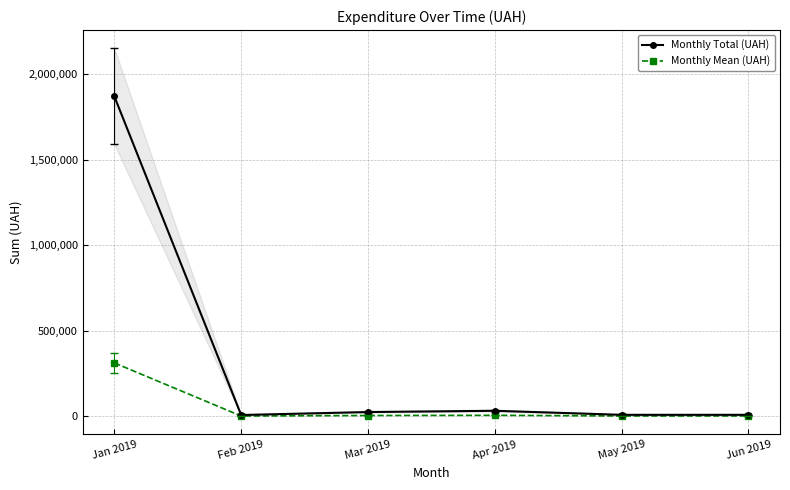

What is the label of the 6th point from the left?

Jun 2019